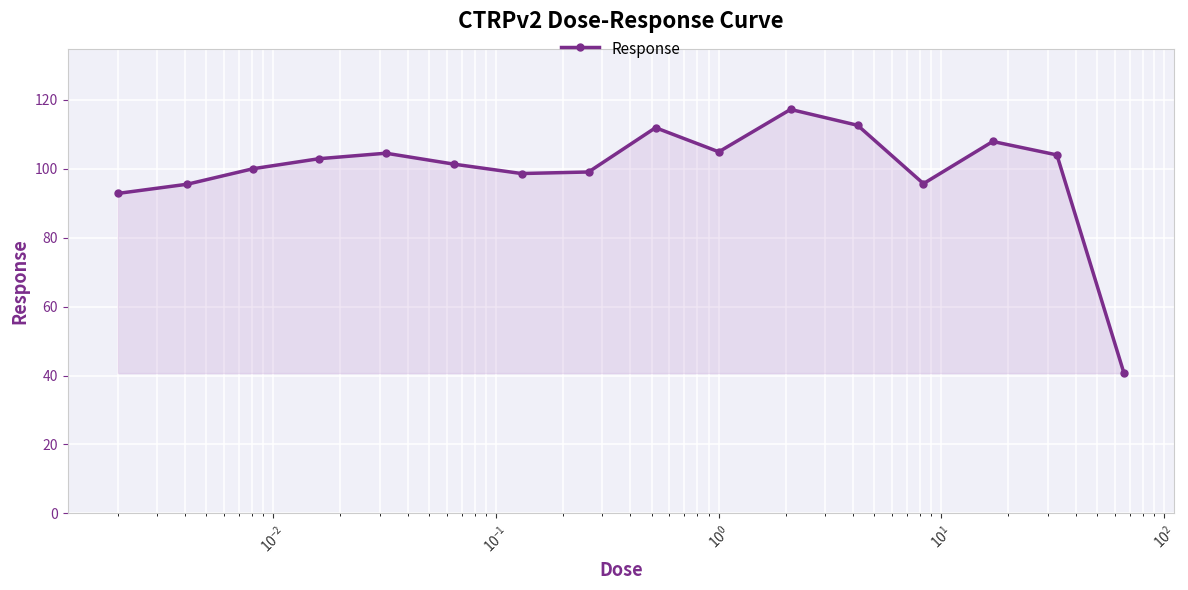

How many lines are shown in the chart?

1